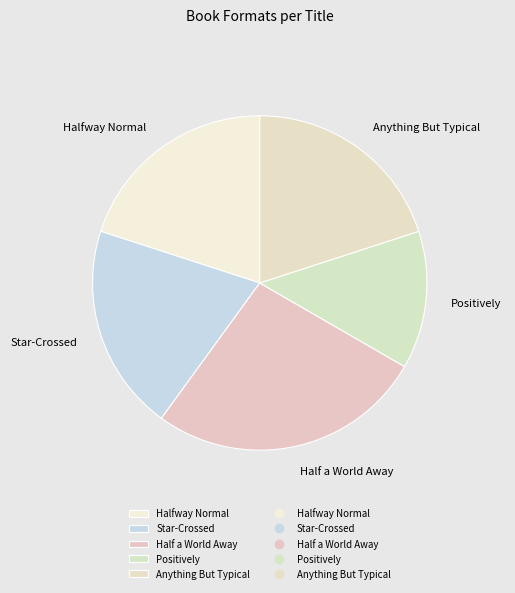

Combined, do Anything But Typical and Positively account for over 50%?

No